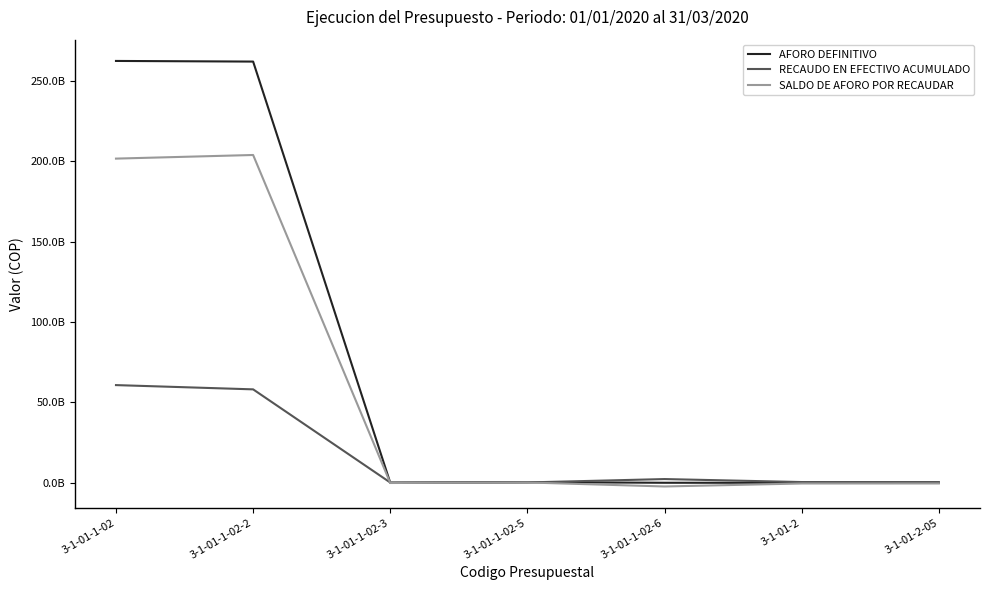

Rank the series by their maximum value, from lowest to highest.

RECAUDO EN EFECTIVO ACUMULADO, SALDO DE AFORO POR RECAUDAR, AFORO DEFINITIVO